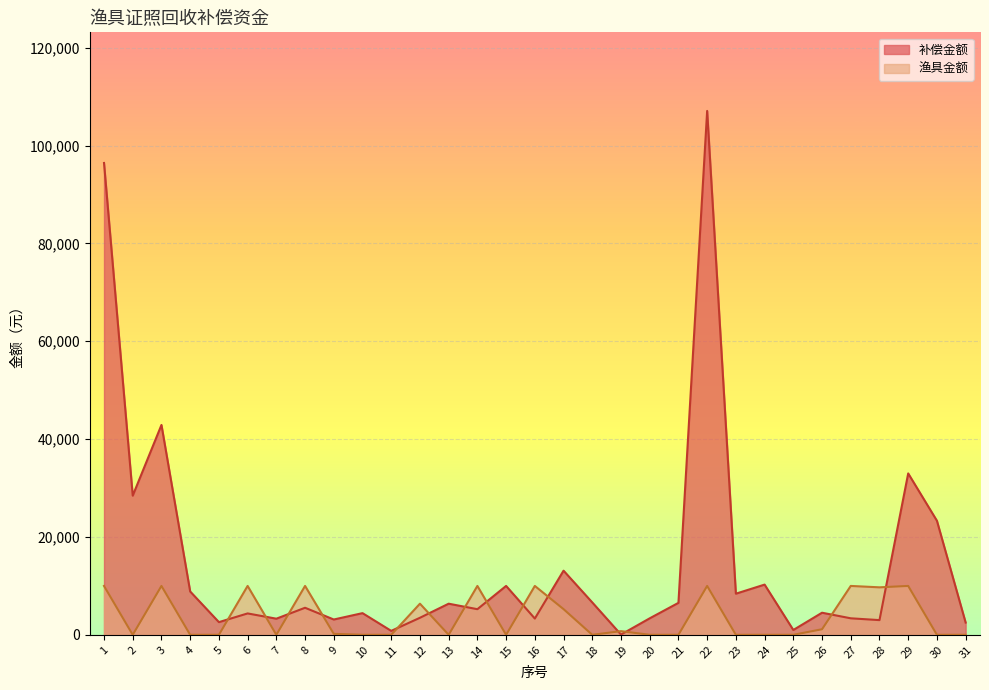

How many series are shown in this chart?

2